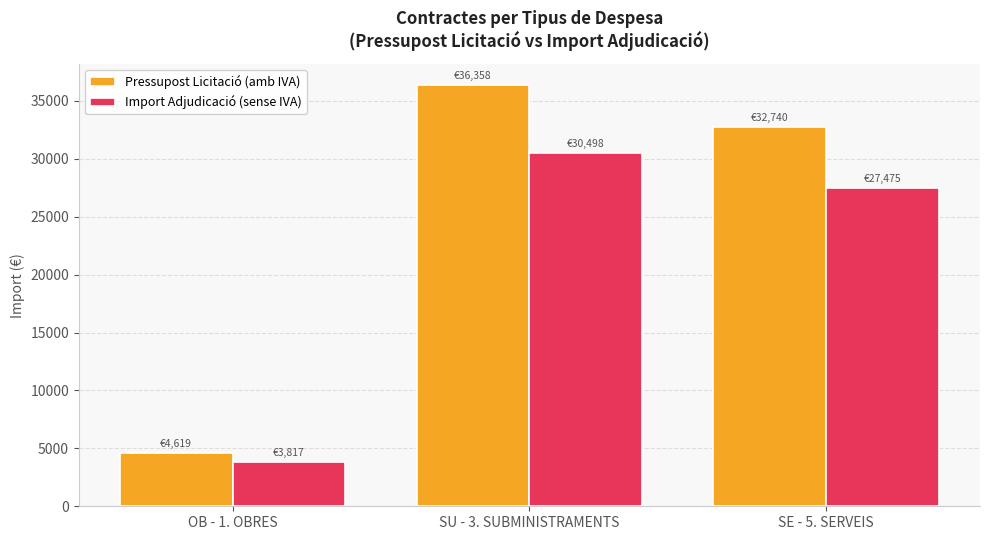

What are all the series names shown in the legend?

Pressupost Licitació (amb IVA), Import Adjudicació (sense IVA)